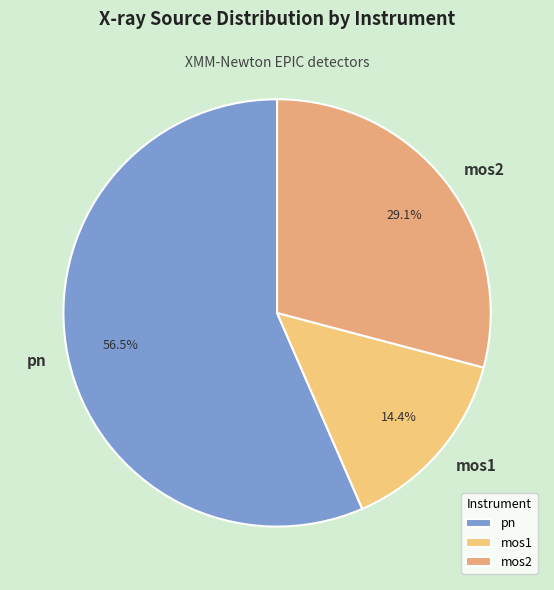

Which category has the biggest portion of the pie?

pn